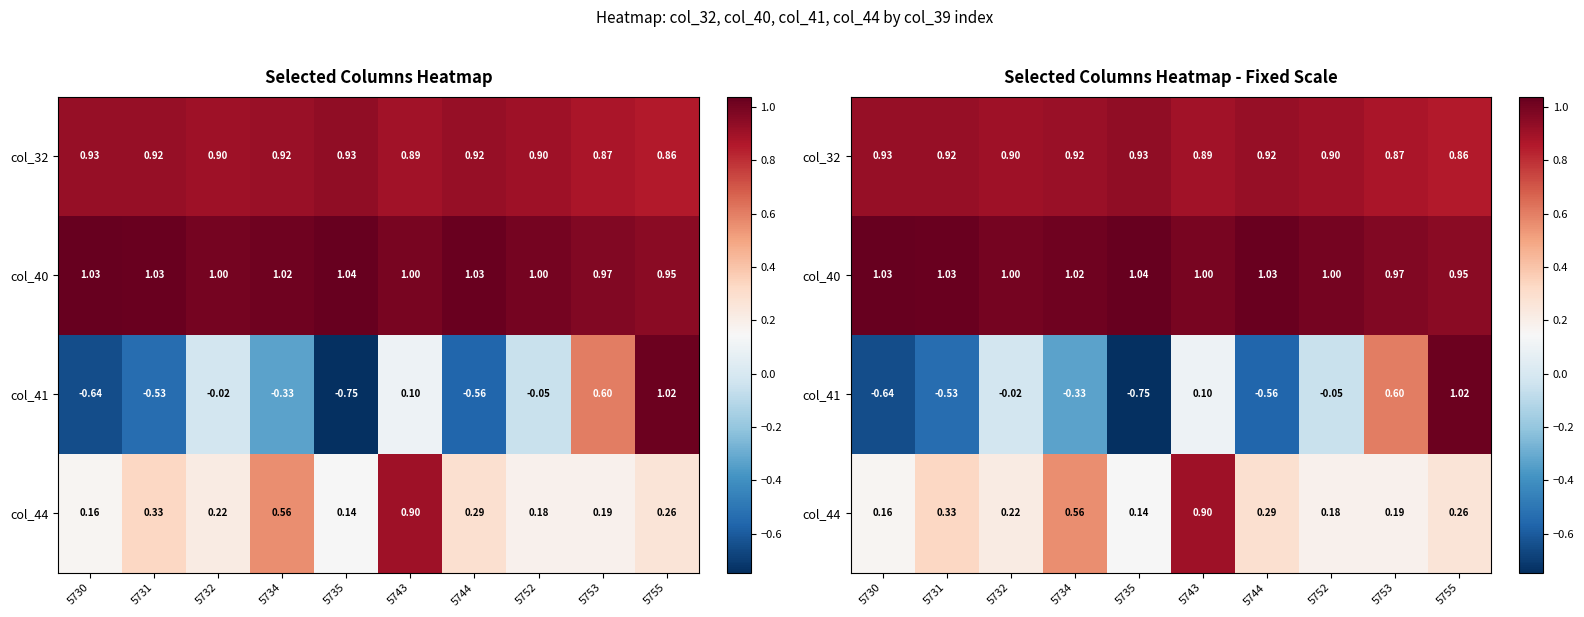

Which series has the largest total across all categories?

col_40